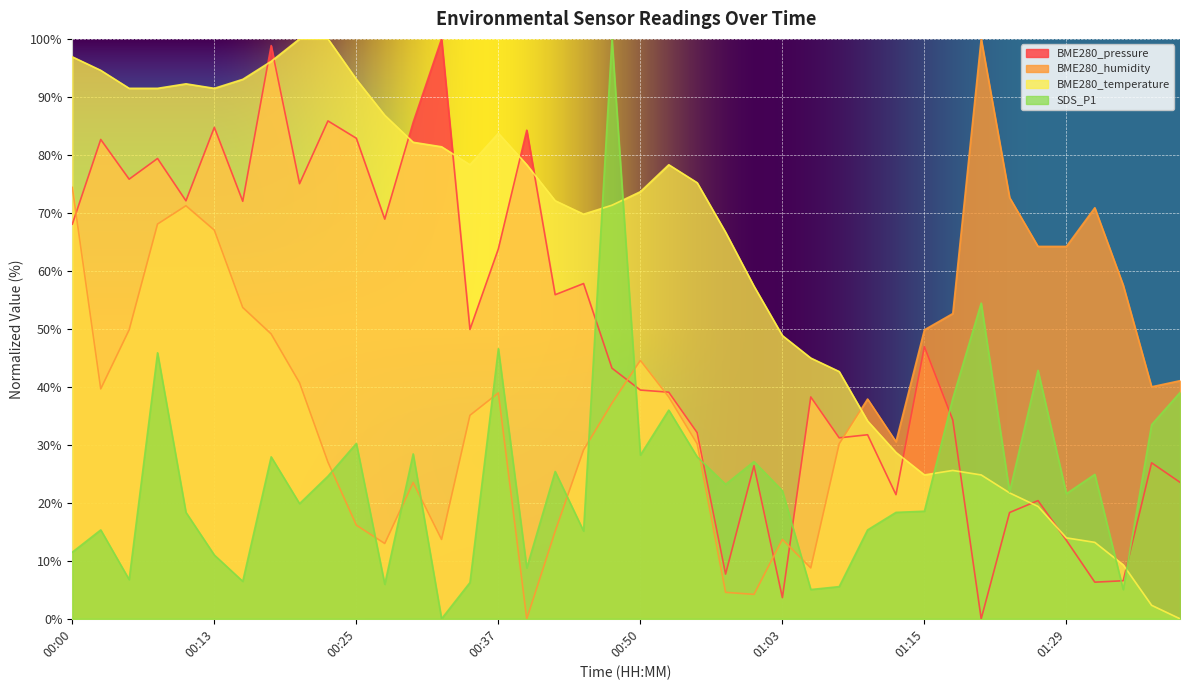

What is the sum of all SDS_P1 values?

962.8